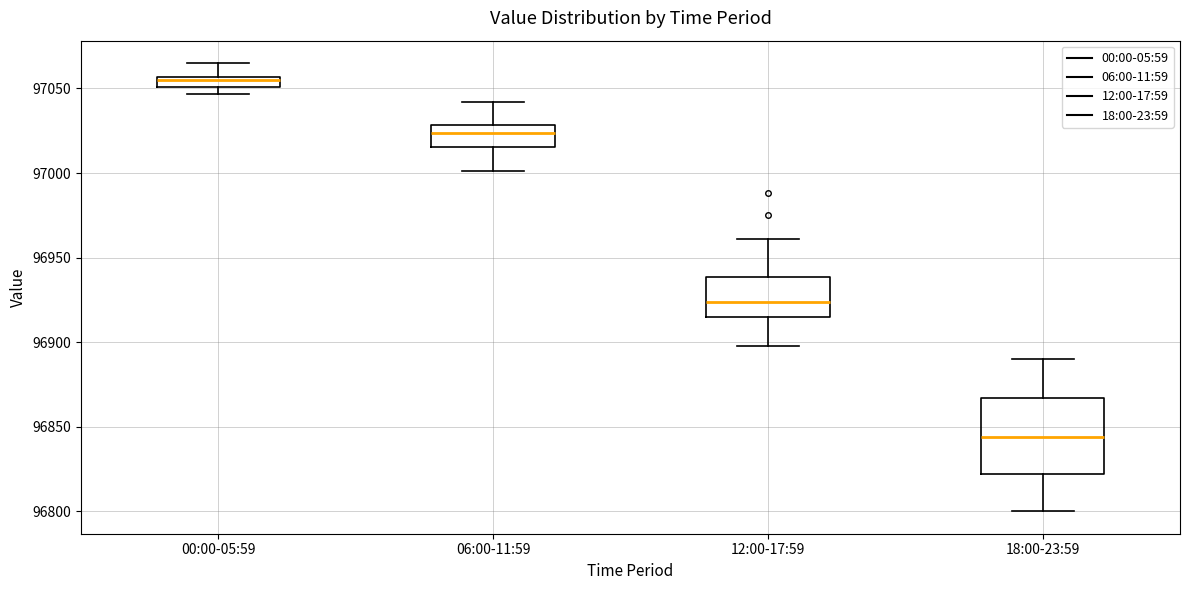

Which box's median line is the highest?

00:00-05:59